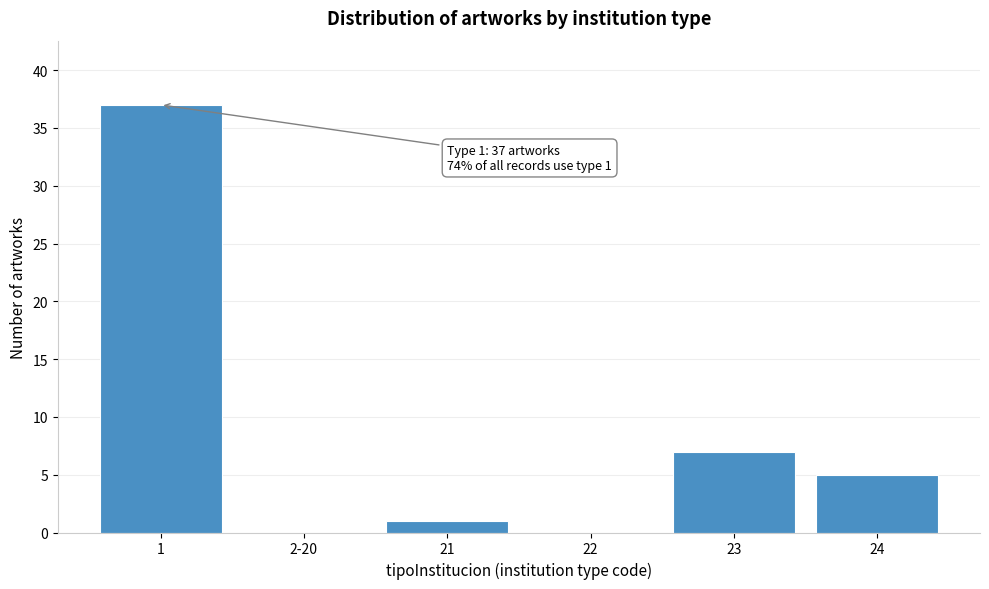

Reading right to left, list all the values displayed in this chart.

24=5	23=7	22=0	21=1	2-20=0	1=37